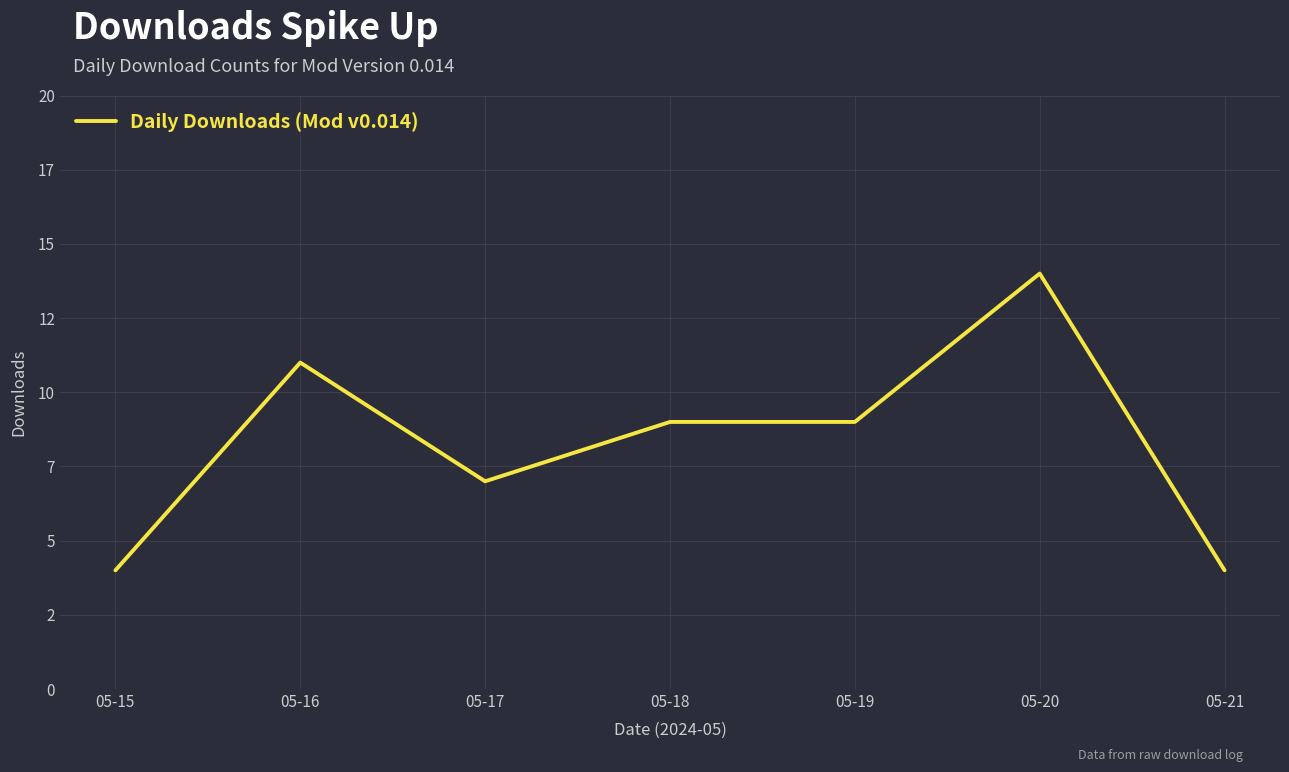

Reading left to right, extract all data points from this chart.

4	11	7	9	9	14	4